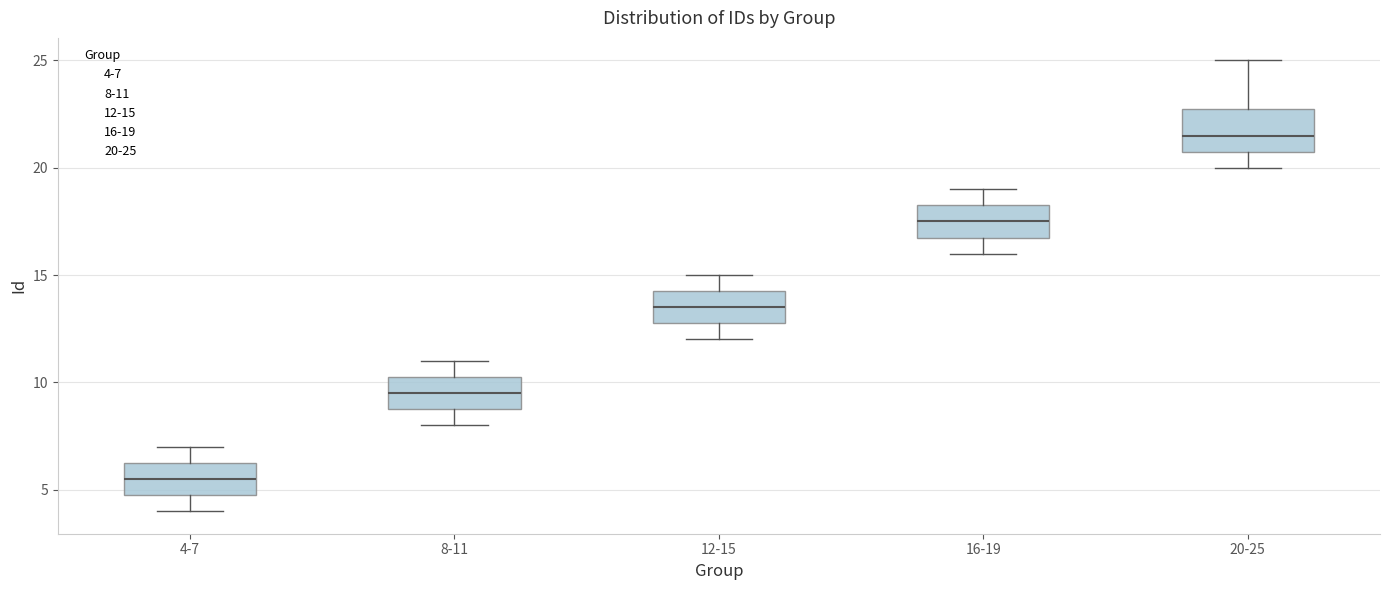

Which box has the lowest median line?

4-7